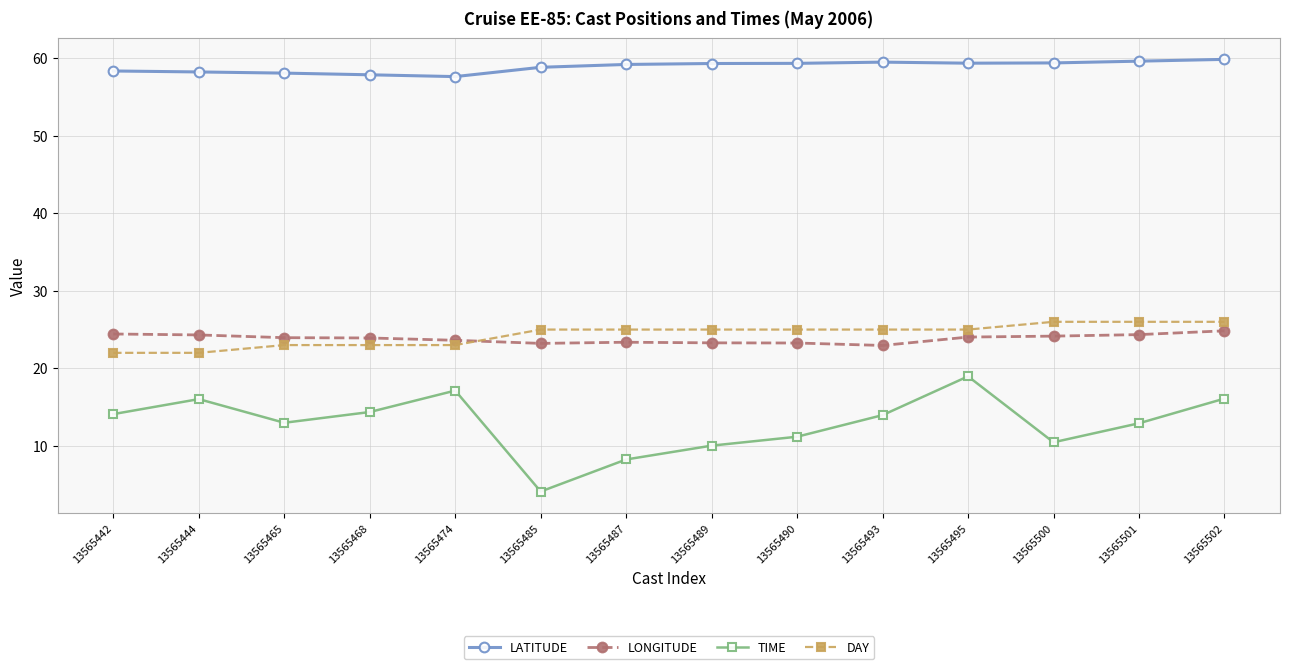

Count the number of categories in the chart.

14